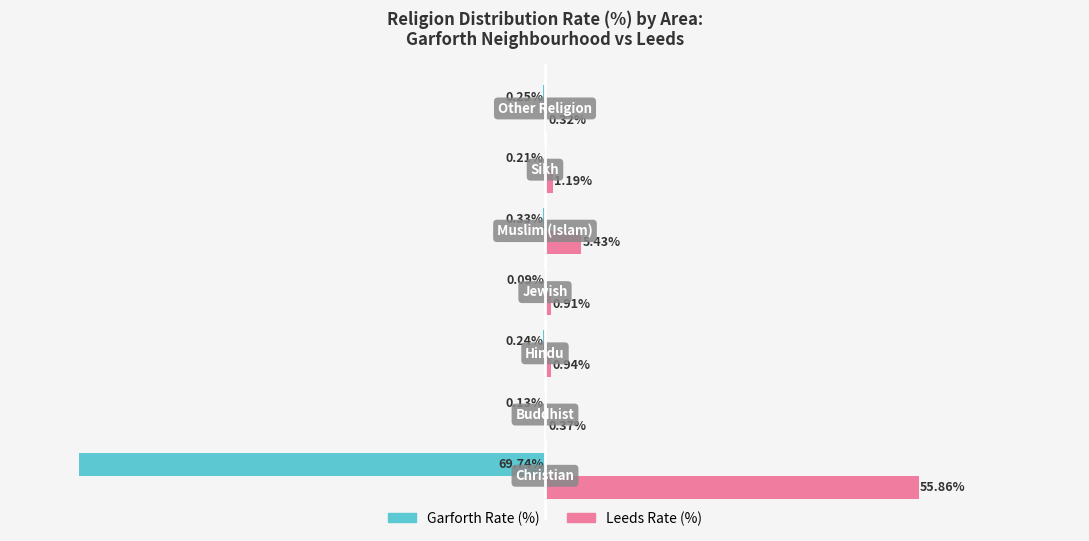

Which series has the largest total across all categories?

Leeds Rate (%)